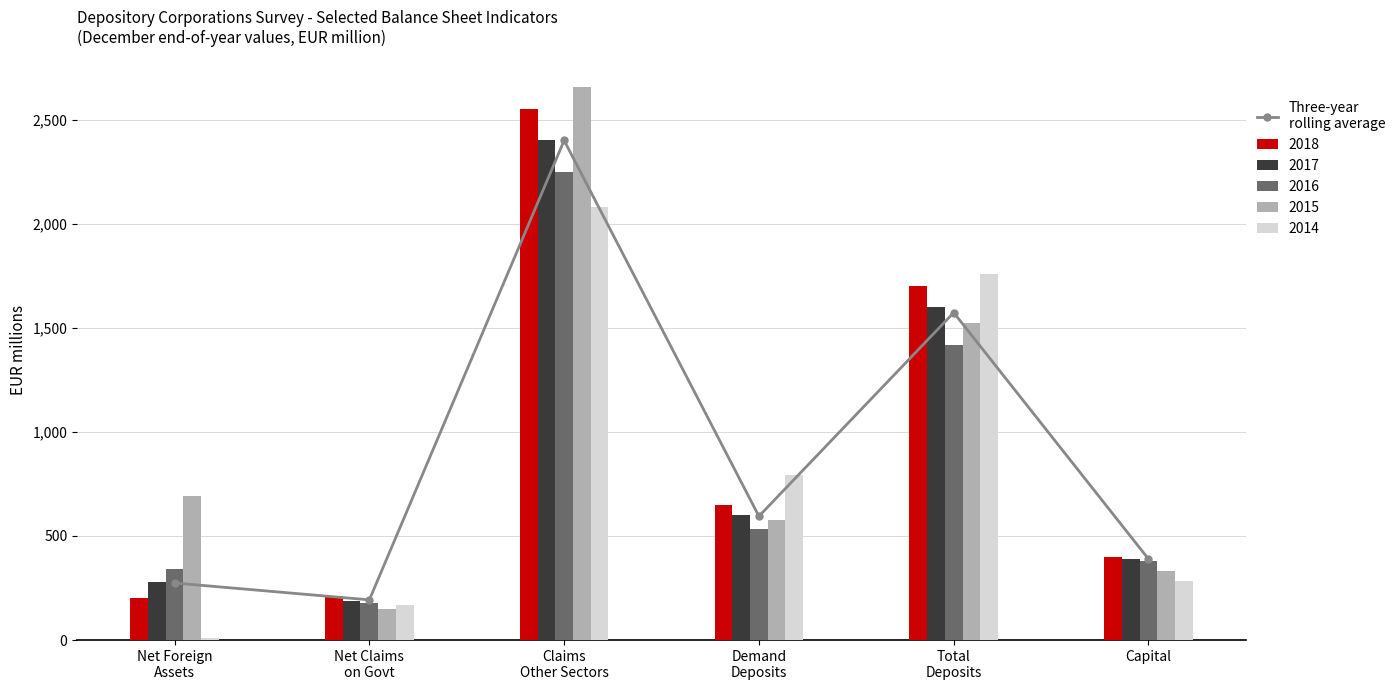

What is the label of the 1st bar from the left?

Net Foreign
Assets